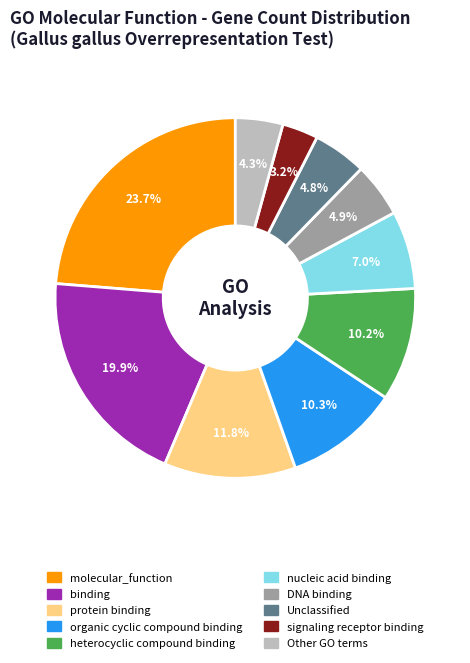

Is there a majority slice in this chart?

No